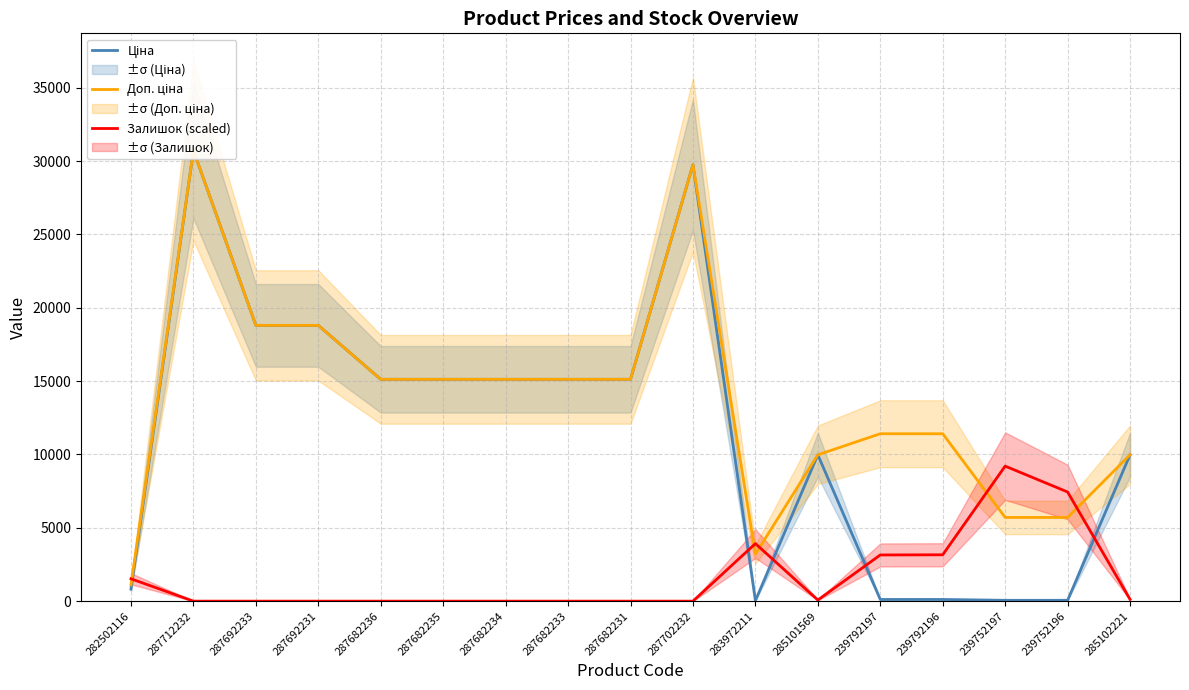

What is the difference between the maximum and second lowest values in the Доп. ціна series?

27512.1